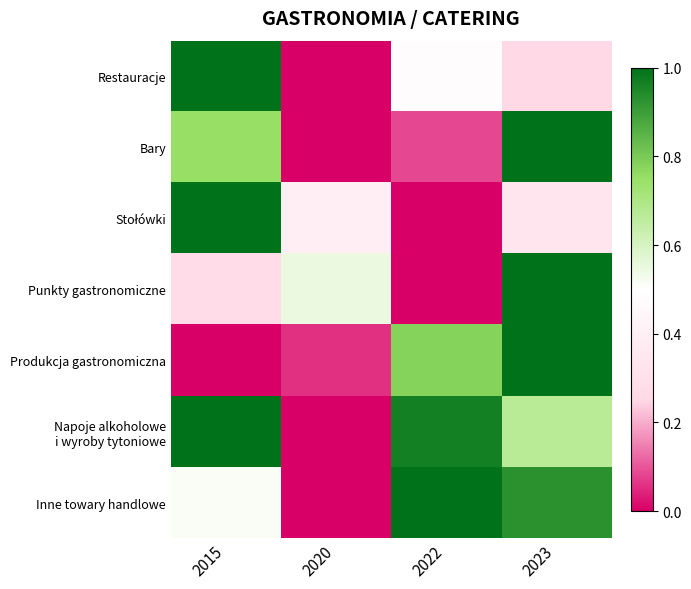

What is the greatest value displayed?

1.0